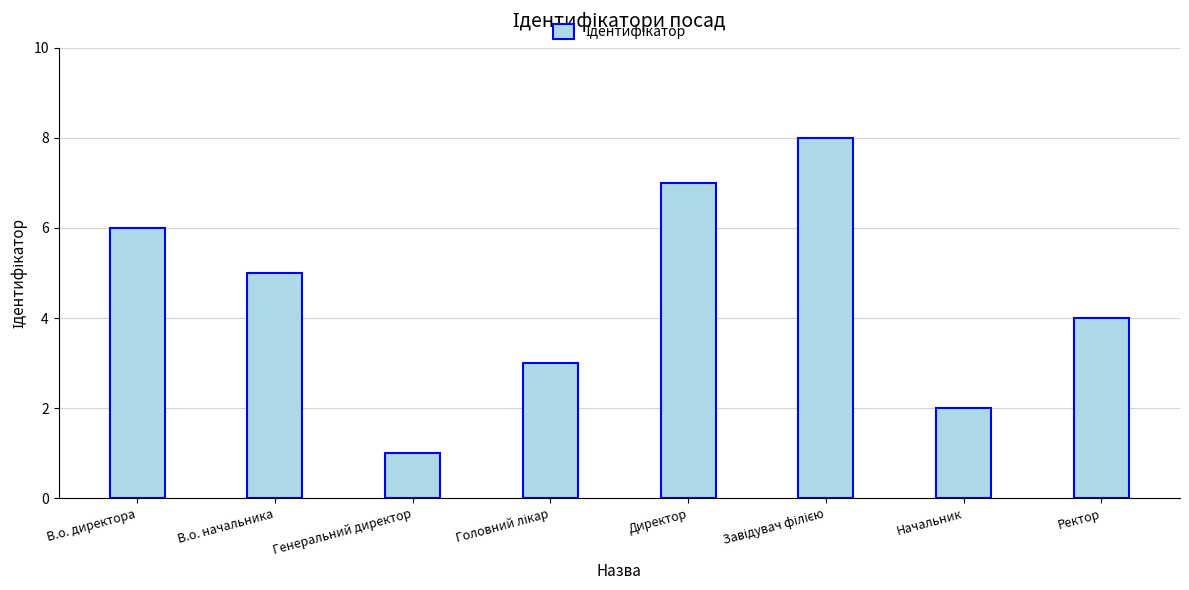

The value at Ректор is 3. True or false?

False